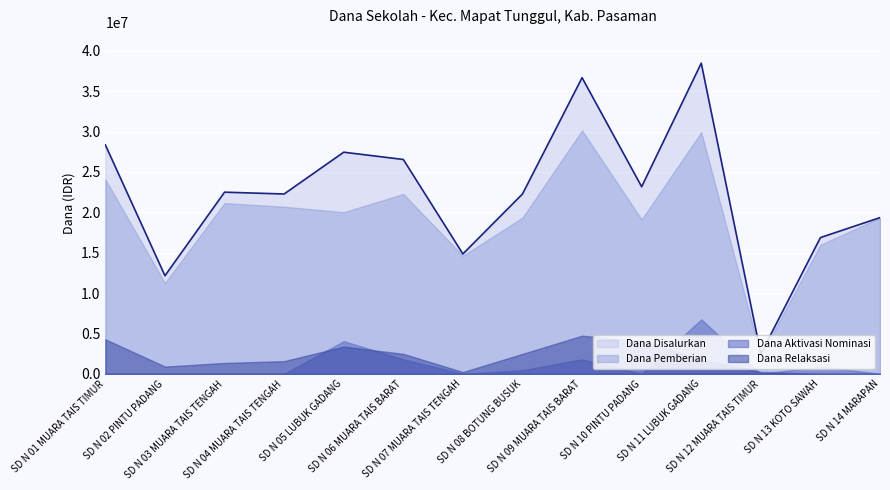

Reading left to right, extract all data points from this chart.

Dana Disalurkan: 28350000	12150000	22500000	22275000	27450000	26550000	14850000	22275000	36675000	23175000	38475000	2475000	16875000	19350000
Dana Pemberian: 24075000	11250000	21150000	20700000	20025000	22275000	14625000	19350000	30150000	19125000	29925000	2250000	15975000	19350000
Dana Aktivasi Nominasi: 0	0	0	0	4050000	1800000	0	450000	1800000	0	6750000	0	900000	0
Dana Relaksasi: 4275000	900000	1350000	1575000	3375000	2475000	225000	2475000	4725000	4050000	1800000	225000	0	0